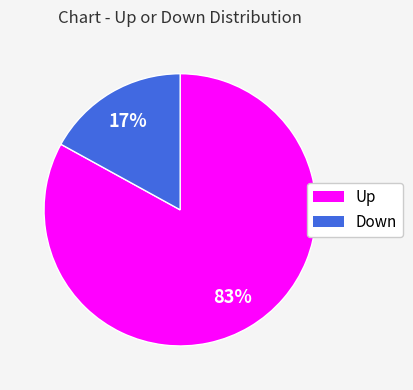

To the nearest percent, what is the average slice percentage?

50%